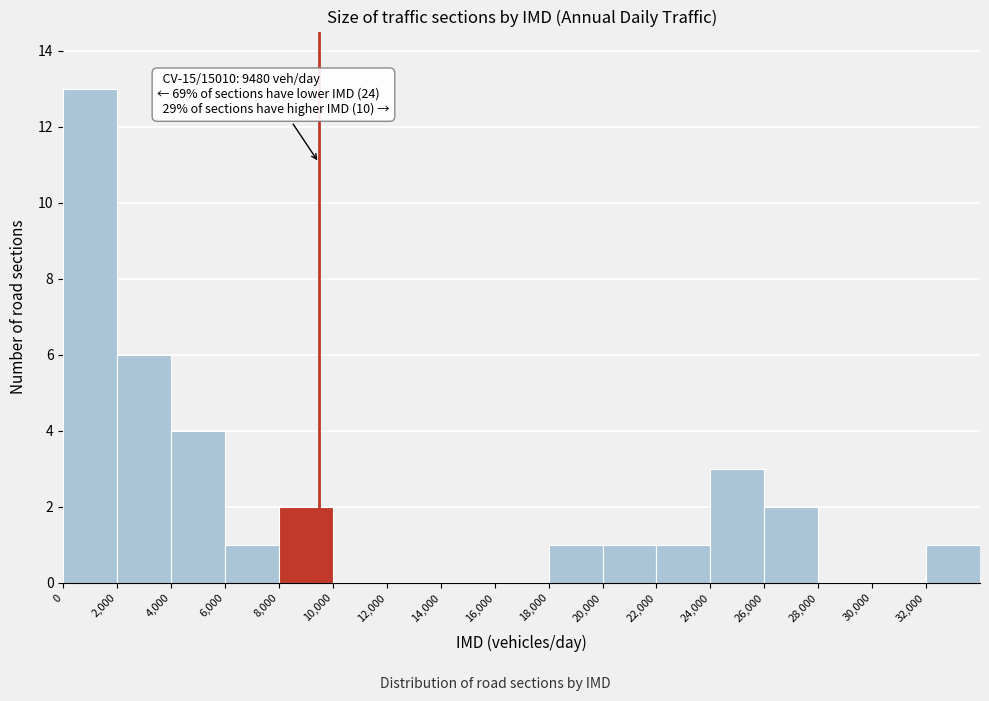

Which range on the x-axis has the tallest bar?

0 to 2000